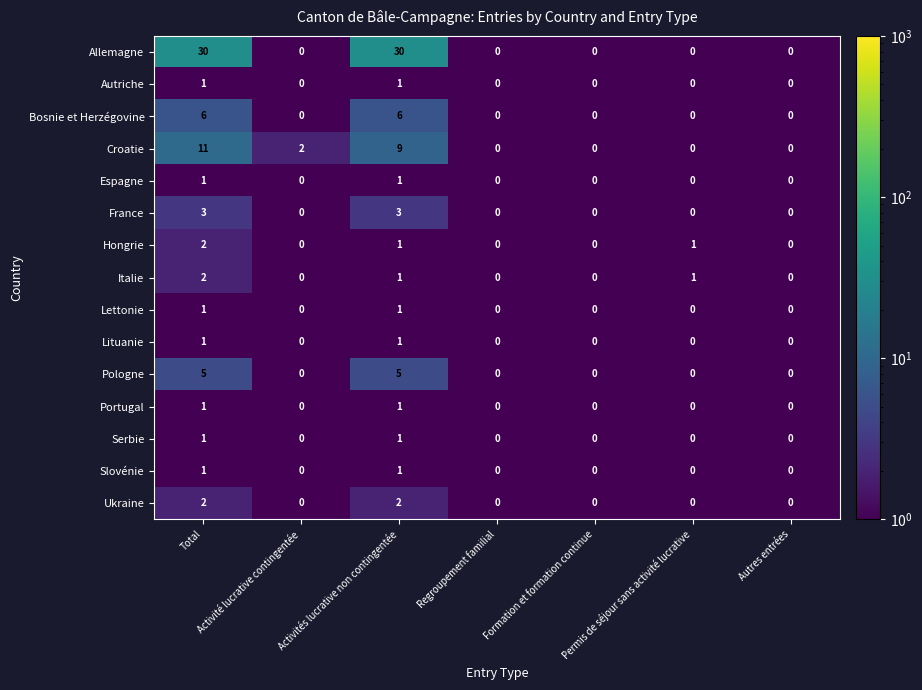

What is the sum of all Italie values?

4